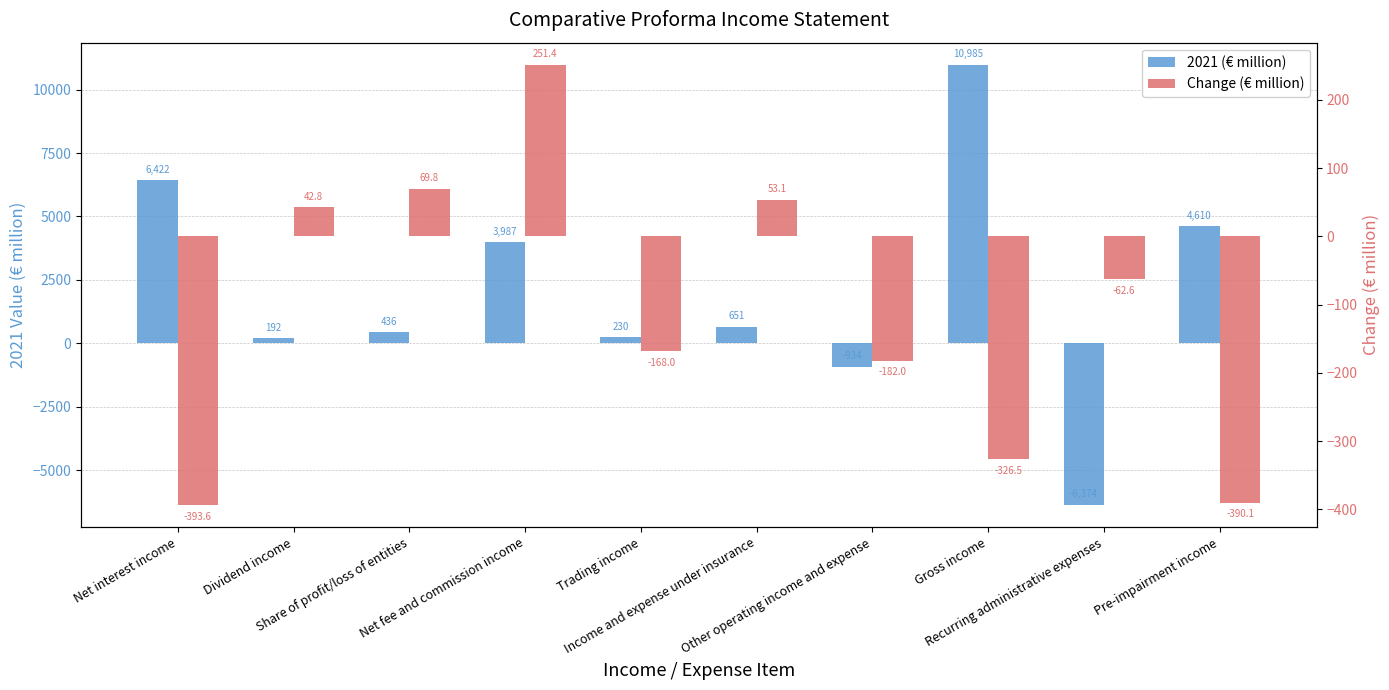

Reading left to right, extract all data points from this chart.

2021 (€ million): Net interest income=6422.5	Dividend income=192.0	Share of profit/loss of entities=436.3	Net fee and commission income=3987.1	Trading income=230.0	Income and expense under insurance=650.9	Other operating income and expense=-934.3	Gross income=10984.5	Recurring administrative expenses=-6373.8	Pre-impairment income=4609.6
Change (€ million): Net interest income=-393.6	Dividend income=42.8	Share of profit/loss of entities=69.8	Net fee and commission income=251.4	Trading income=-168.0	Income and expense under insurance=53.1	Other operating income and expense=-182.0	Gross income=-326.5	Recurring administrative expenses=-62.6	Pre-impairment income=-390.1